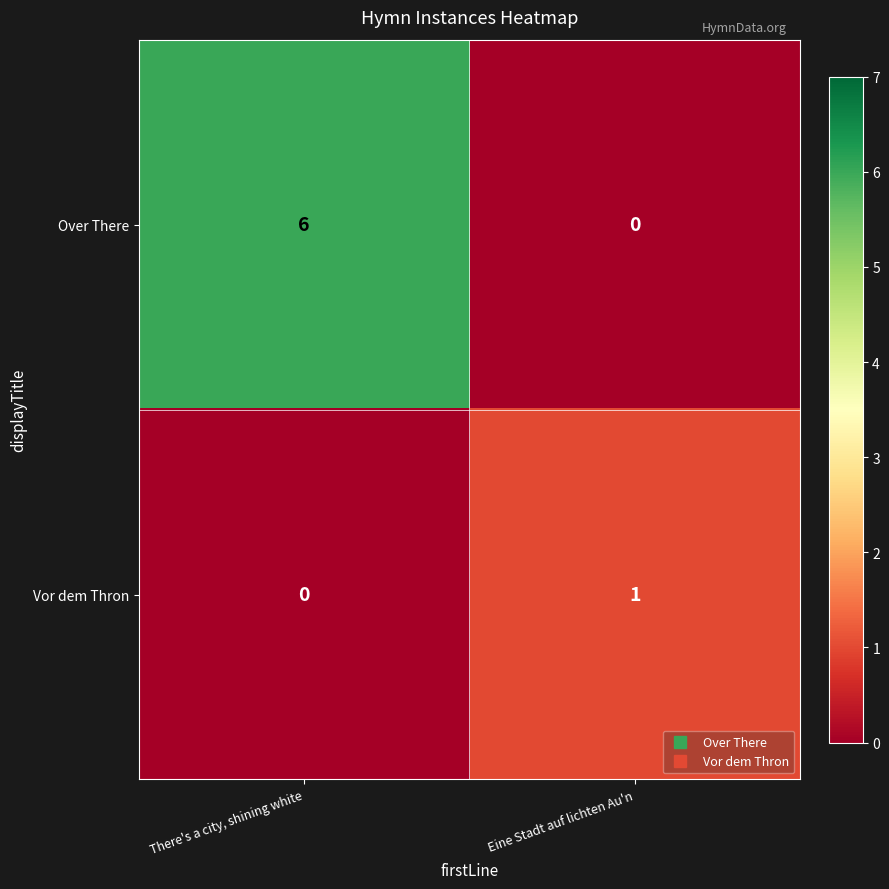

The Vor dem Thron series shows 1 at Eine Stadt auf lichten Au'n. True or false?

True